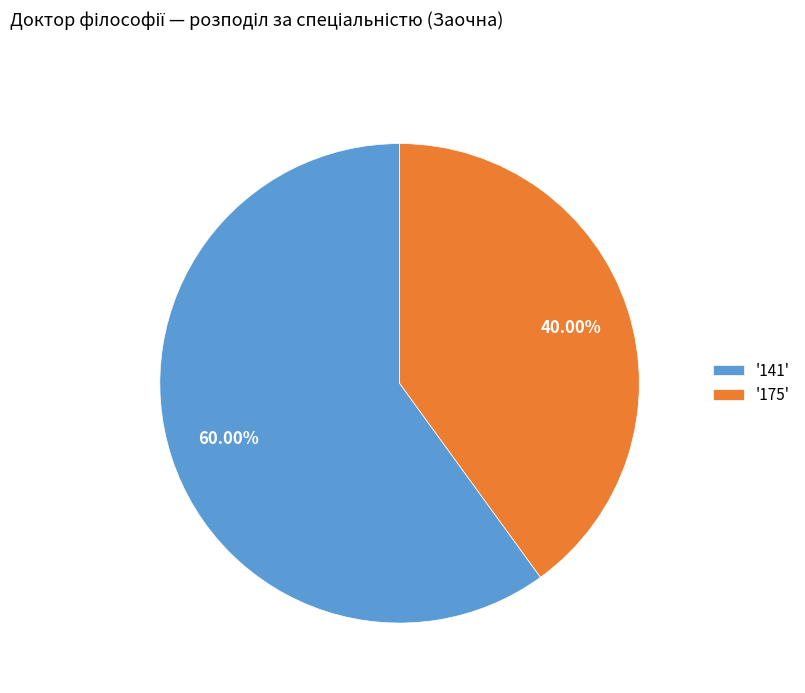

Does '175' account for over 50% of the chart?

No